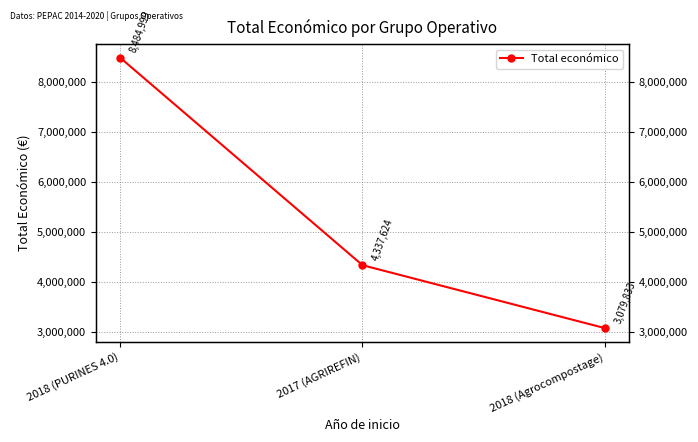

How many values are between 3079833 and 8484999?

3